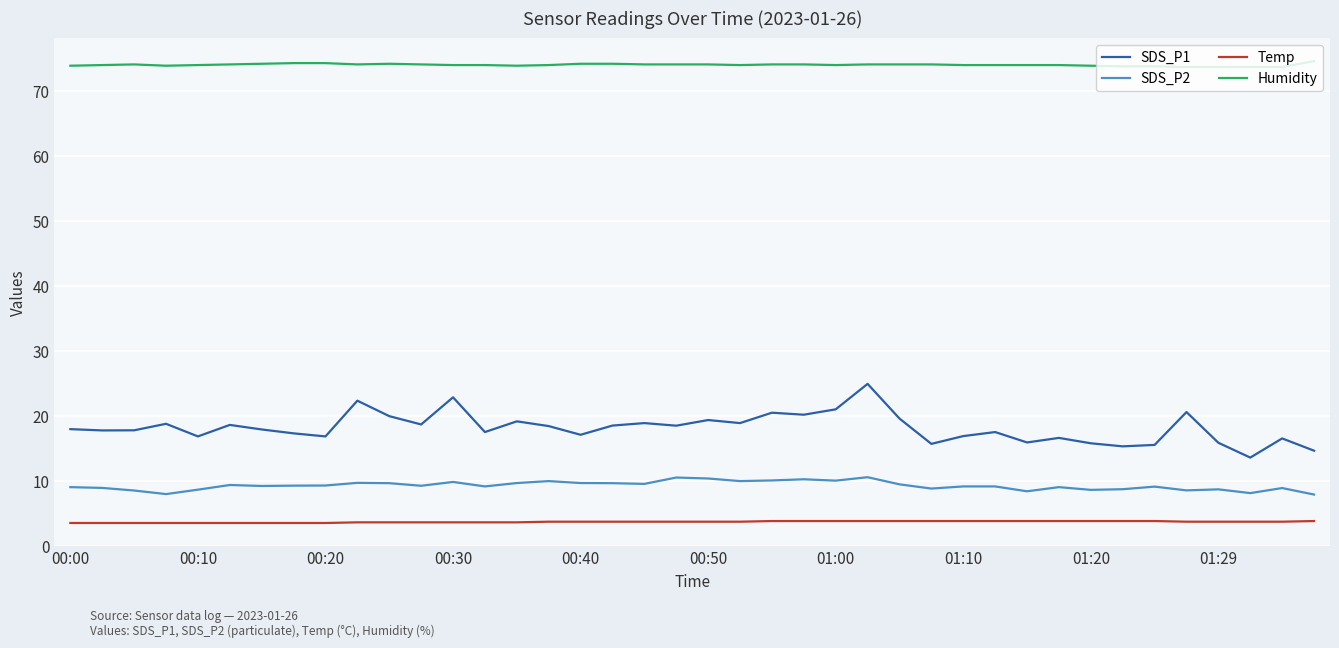

Which series has the largest total across all categories?

Humidity